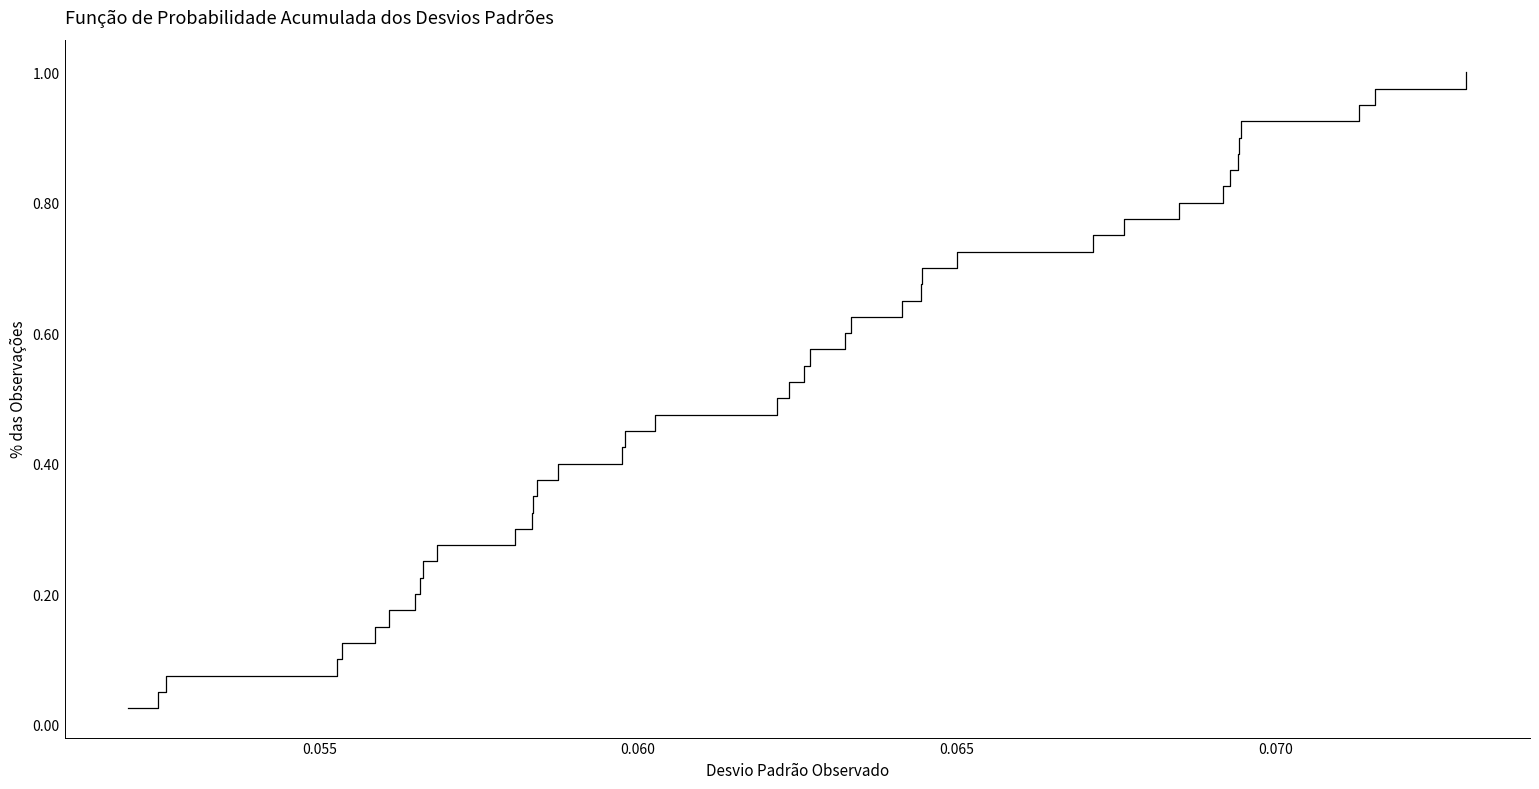

Does the chart display data point markers on the line(s)?

No